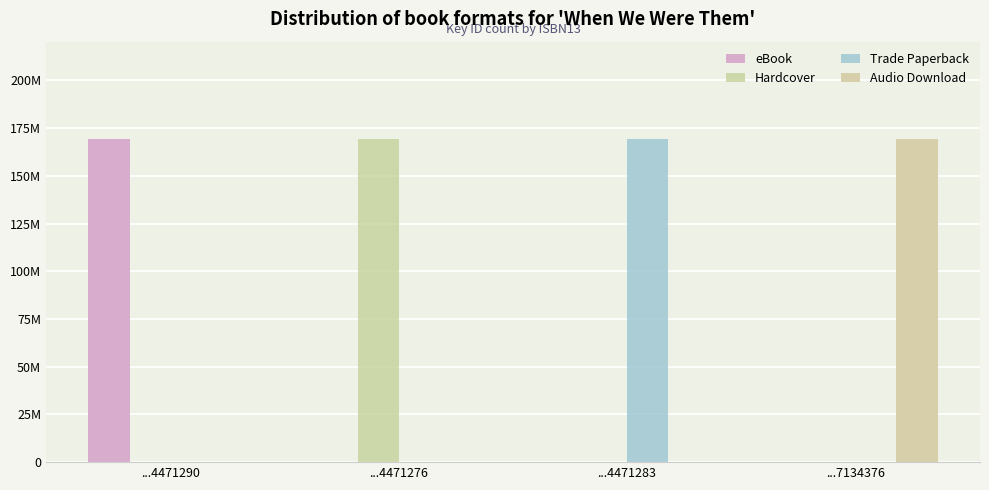

Which has a higher value, ...7134376 or ...4471283?

...7134376